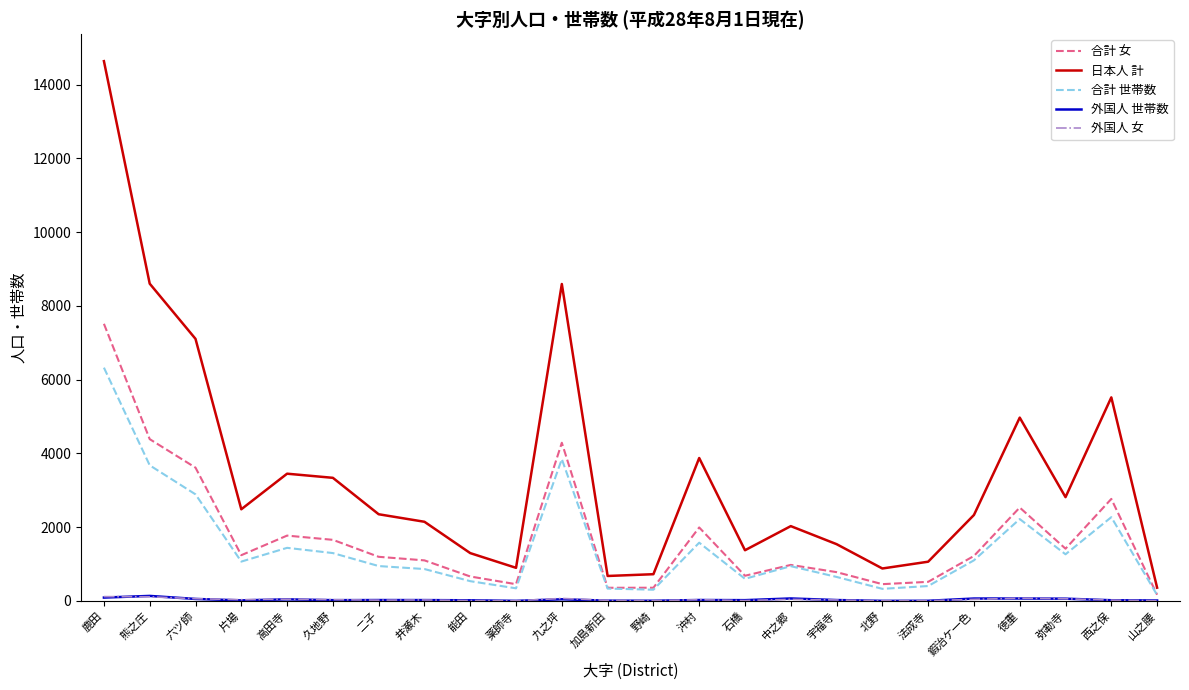

At which label does 日本人 計 reach its peak?

鹿田